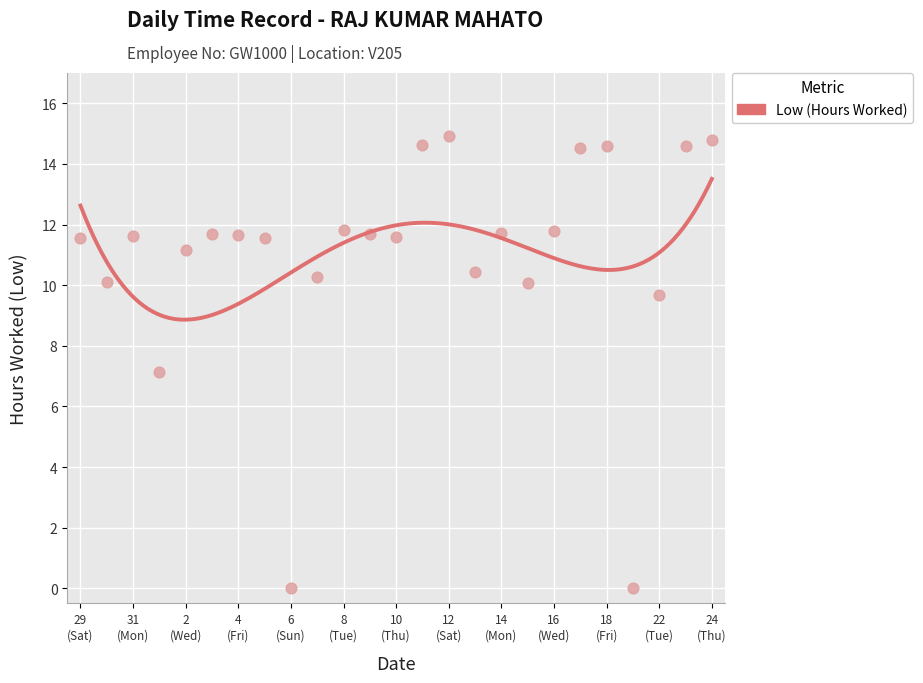

Between 11 and 14, which is larger?

11